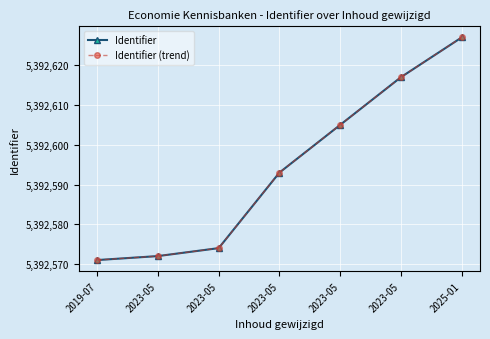

How many data points in Identifier (trend) are above 5392593?

3